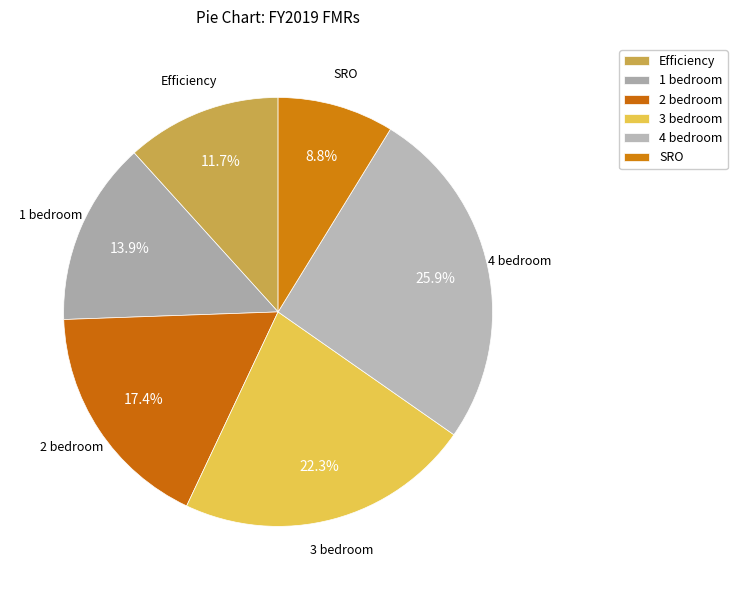

How many segments does this pie chart have?

6